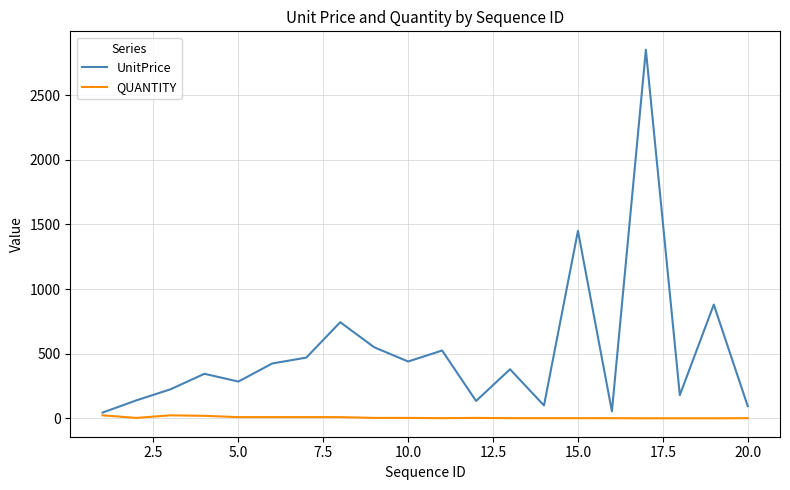

List the series in order of their overall mean, highest first.

UnitPrice, QUANTITY